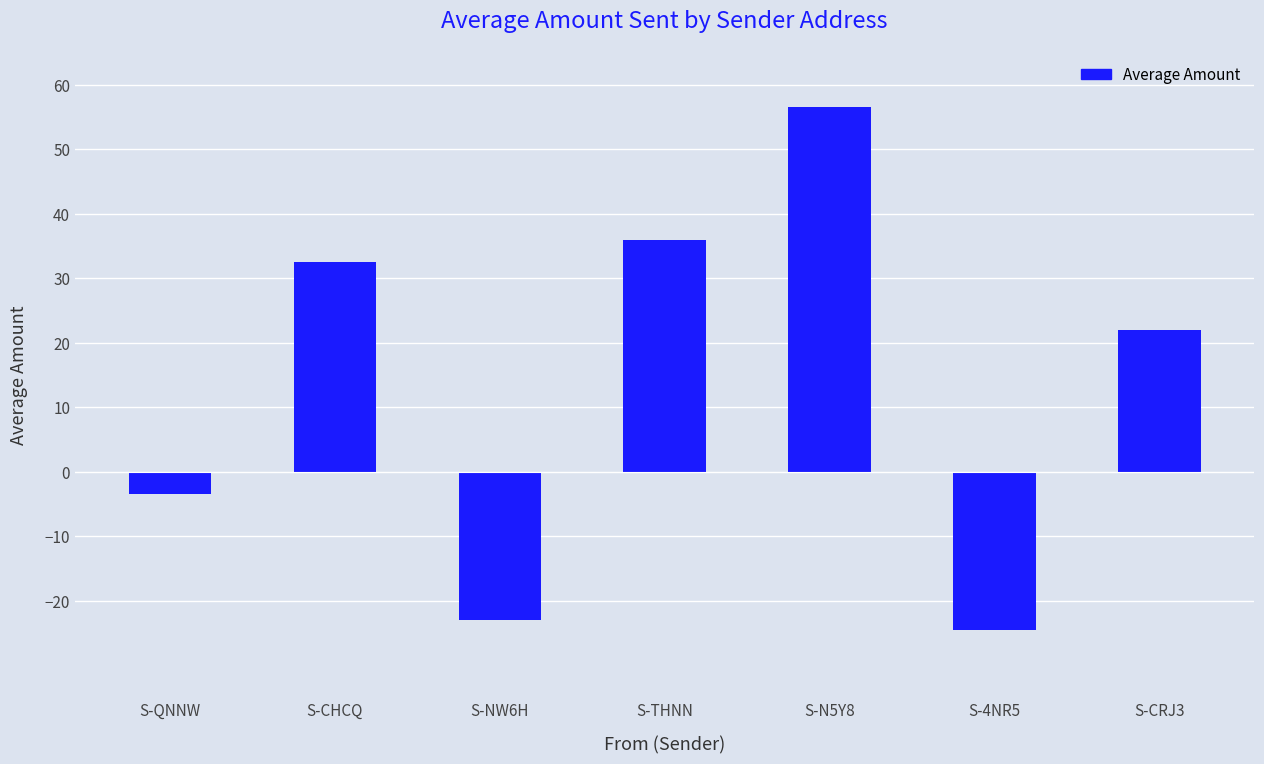

Does the chart contain any negative values?

Yes